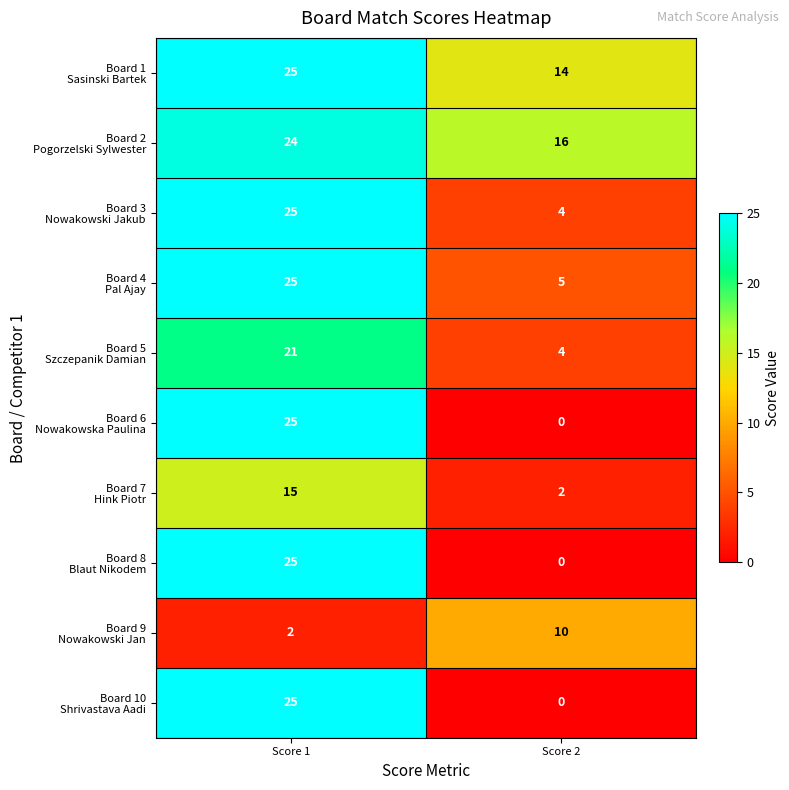

What is the maximum value shown in the chart?

25